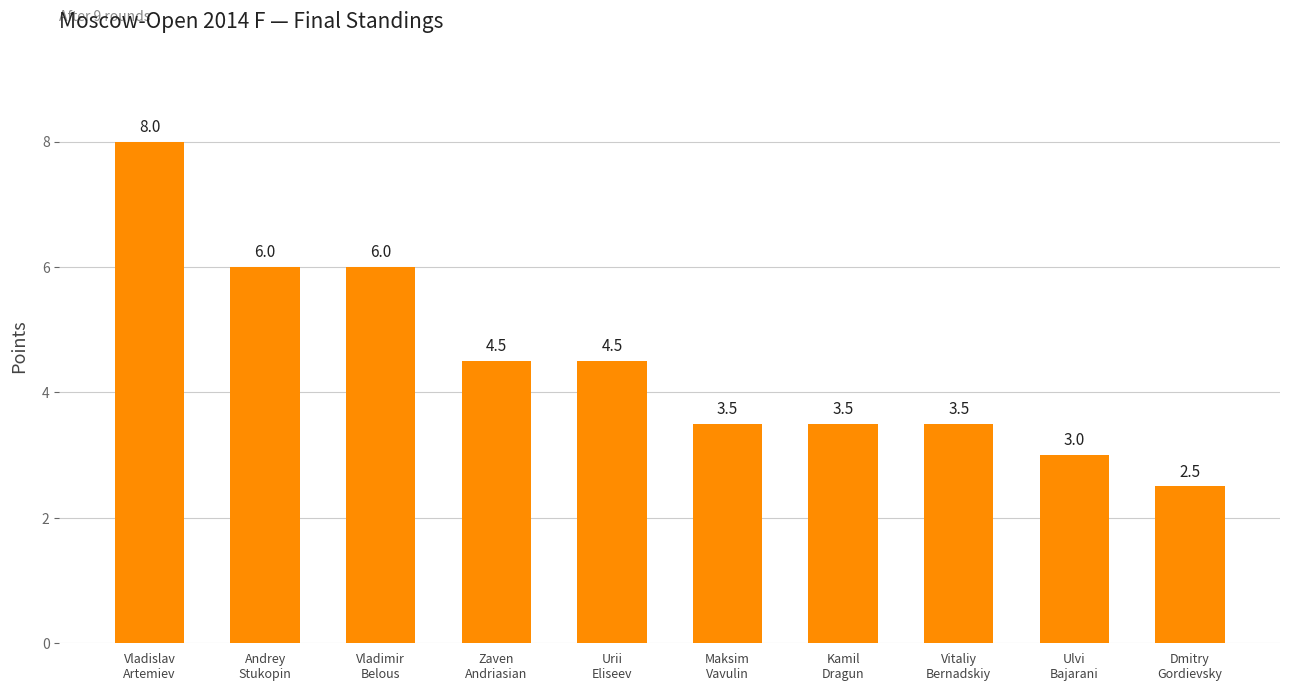

What is the approximate value at Zaven
Andriasian?

4.5